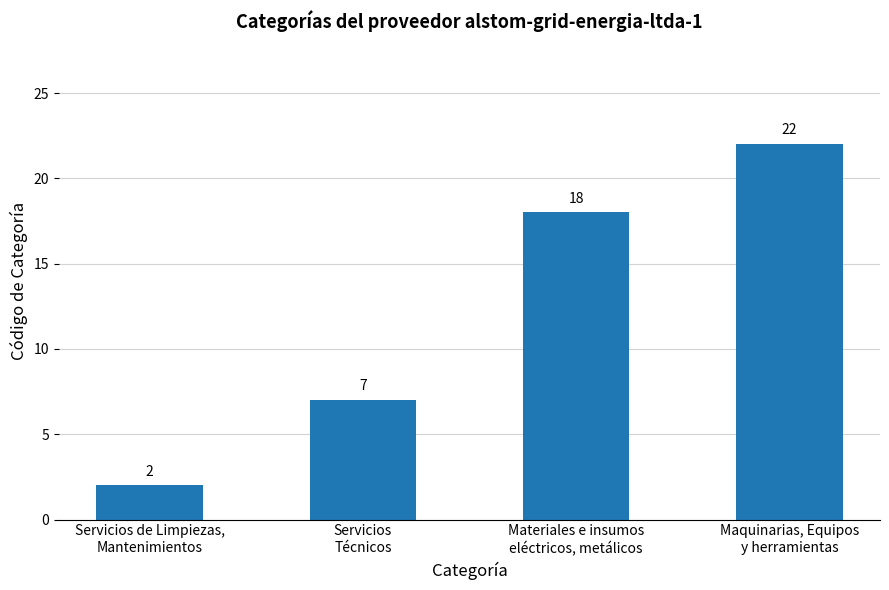

What is the sum of all values?

49